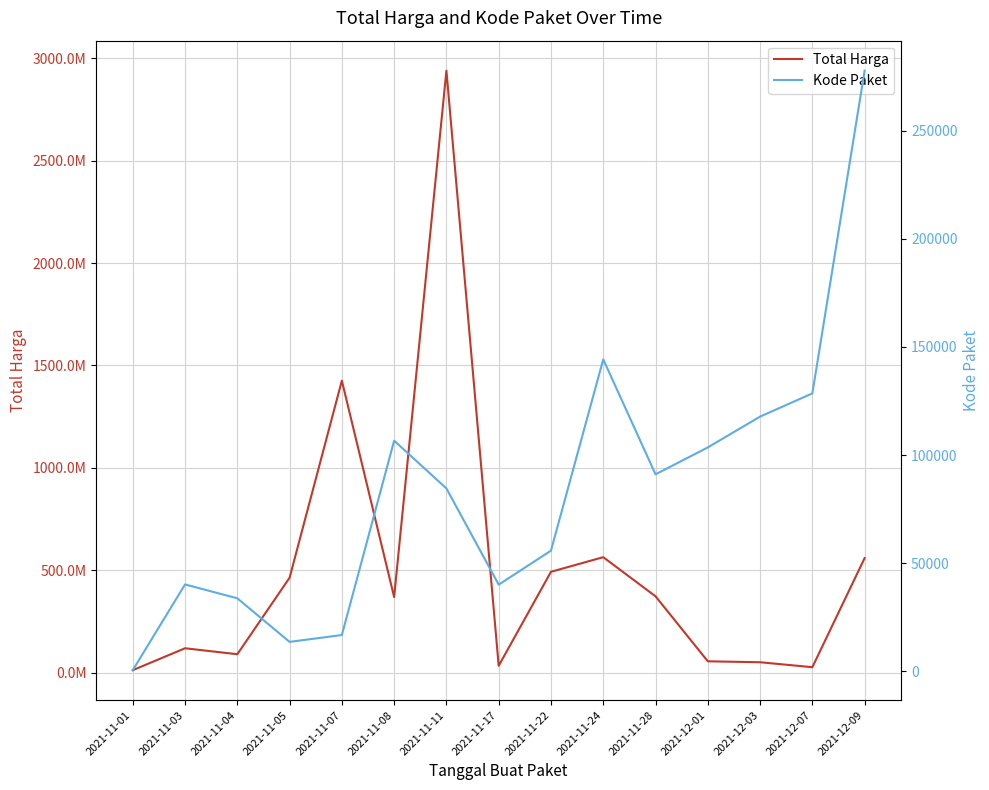

What are all the series names shown in the legend?

Total Harga, Kode Paket